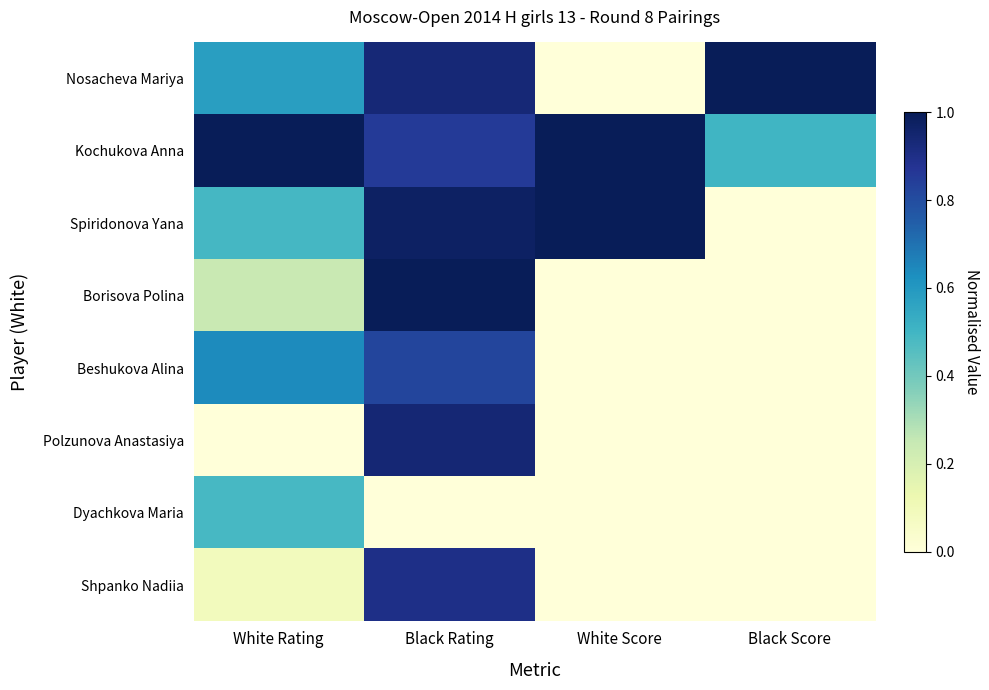

Which series has the largest range (max minus min)?

Nosacheva Mariya